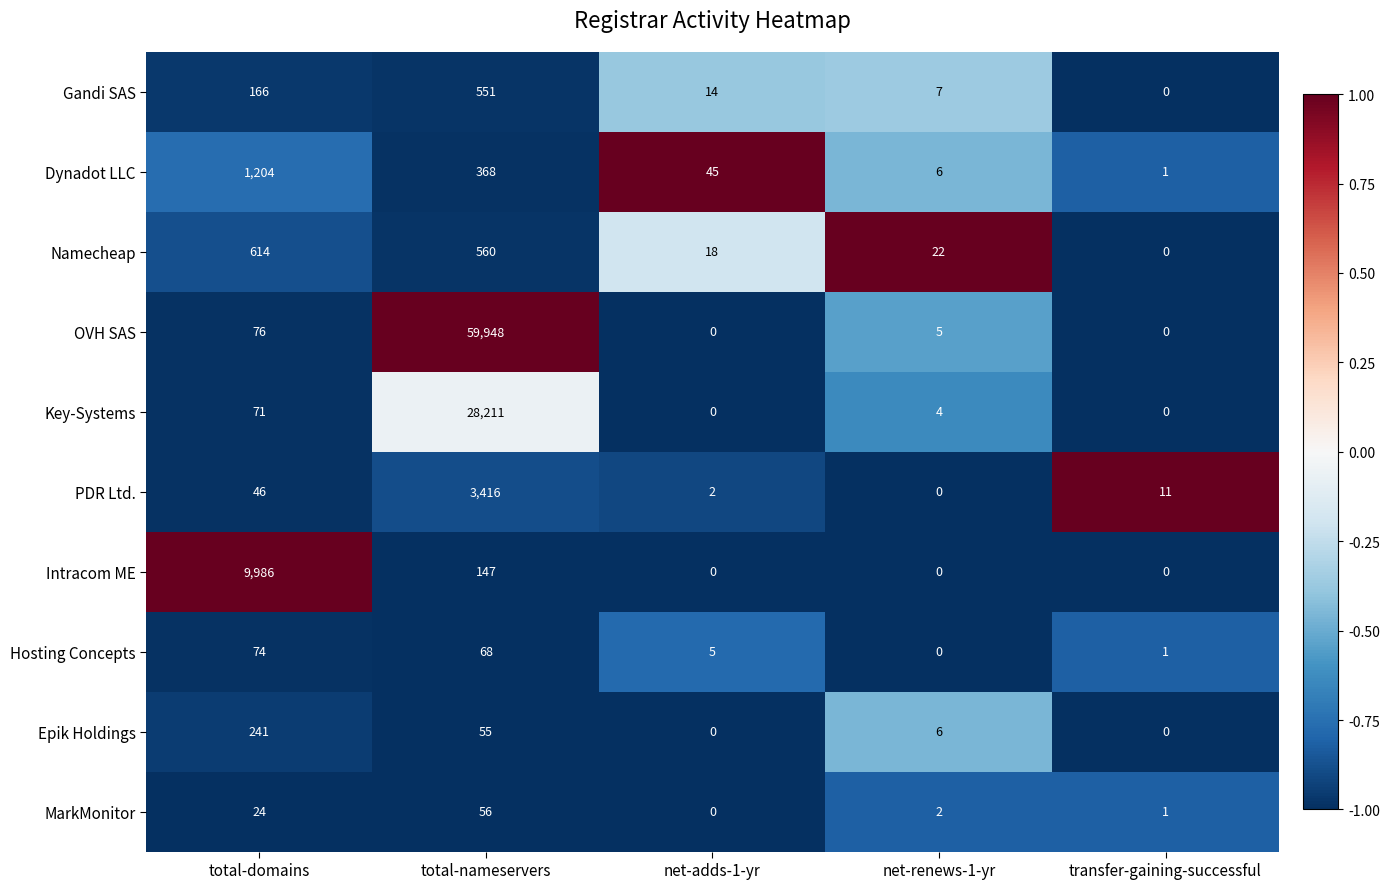

At which label does Intracom ME reach its peak?

total-domains